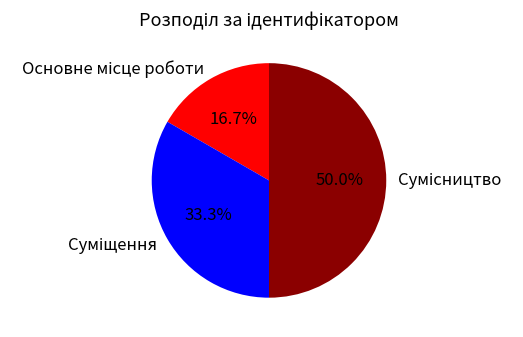

How many slices are in this pie chart?

3